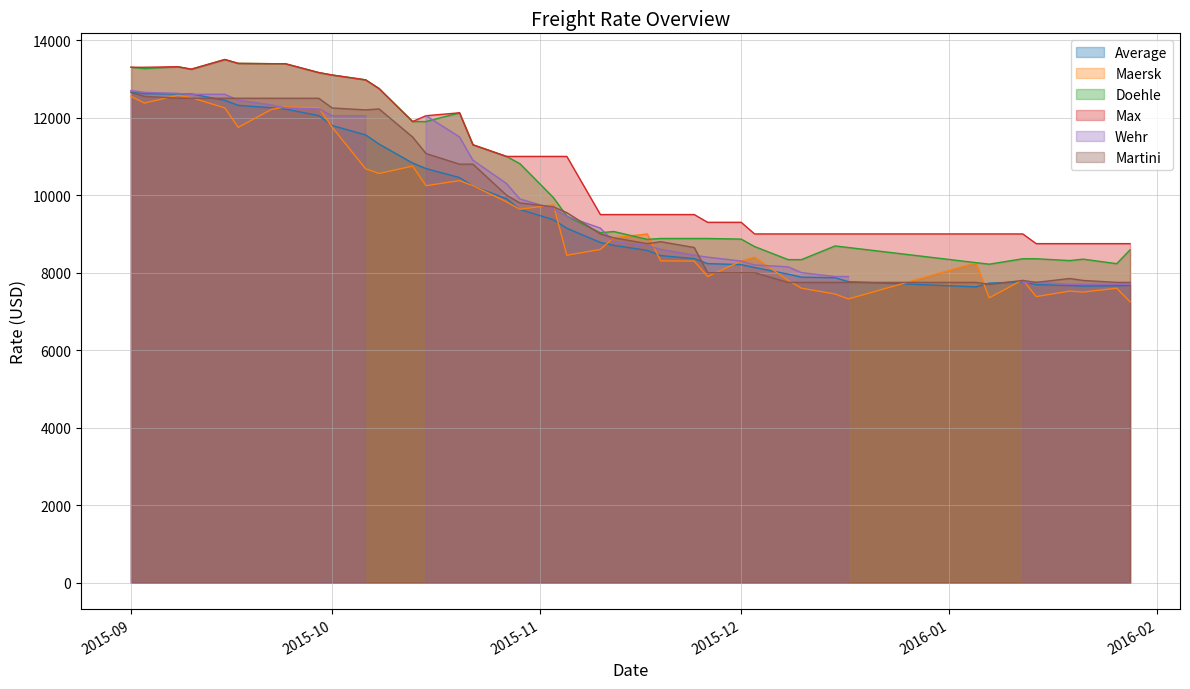

Which series has the largest total across all categories?

Max